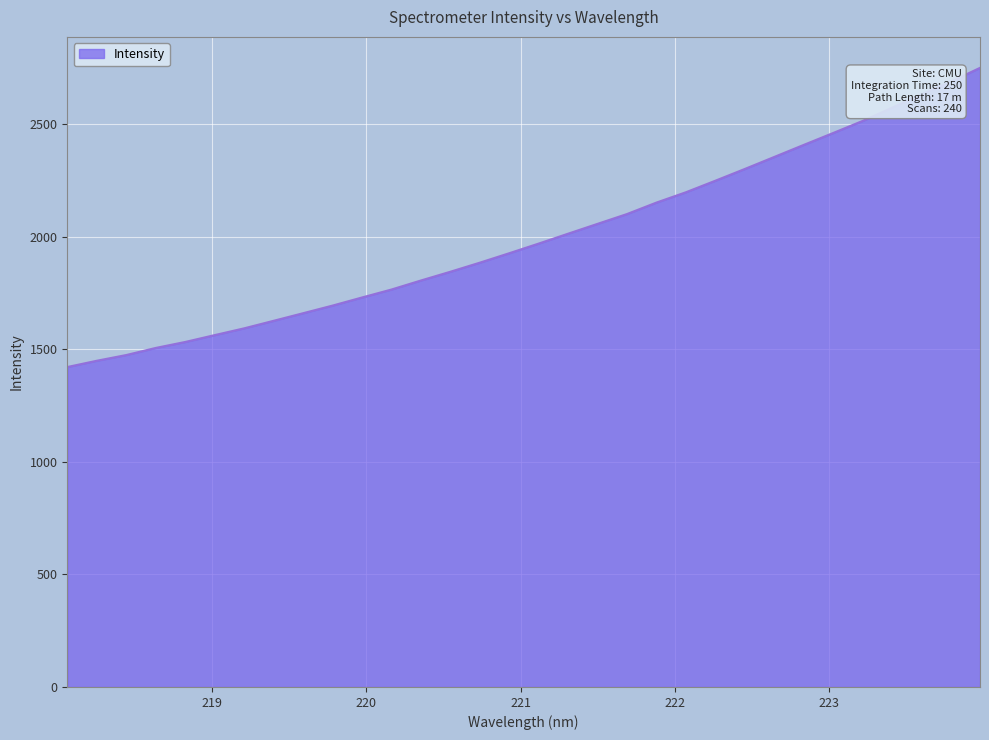

What is the difference between the maximum and minimum values?

1328.5